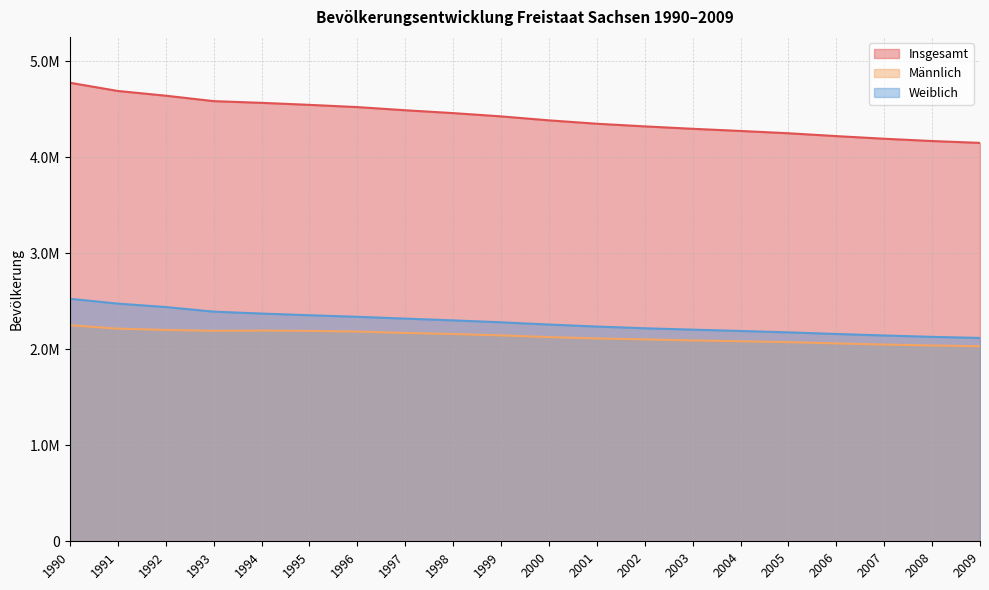

What is the minimum value shown in the chart?

2031630